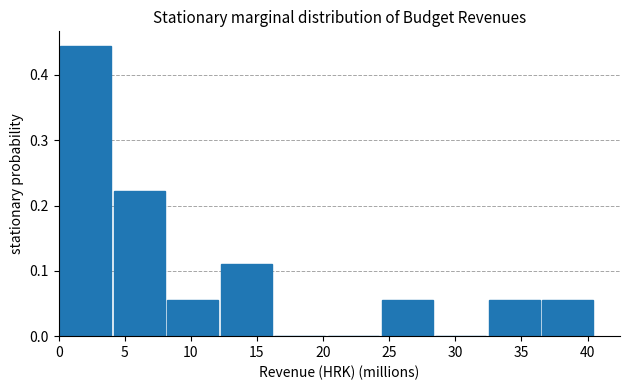

Reading left to right, list every bar in this chart as the range it spans on the x-axis followed by its height. Neither the bar edges nor the heights are printed on the chart, so give them approximately, as read against the axes.

0.0 to 4.0: 0.44
4.0 to 8.0: 0.22
8.0 to 12.0: 0.06
12.0 to 16.0: 0.11
16.0 to 20.5: 0
20.5 to 24.5: 0
24.5 to 28.5: 0.06
28.5 to 32.5: 0
32.5 to 36.5: 0.06
36.5 to 40.5: 0.06